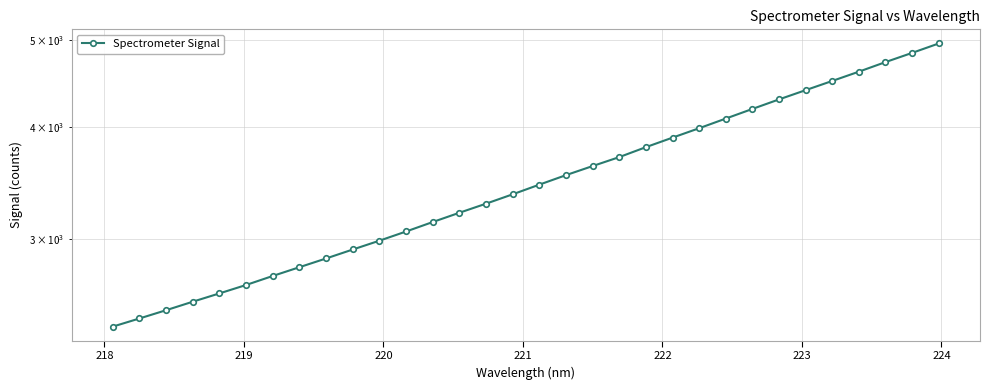

Is this an area chart (filled region under the line)?

No